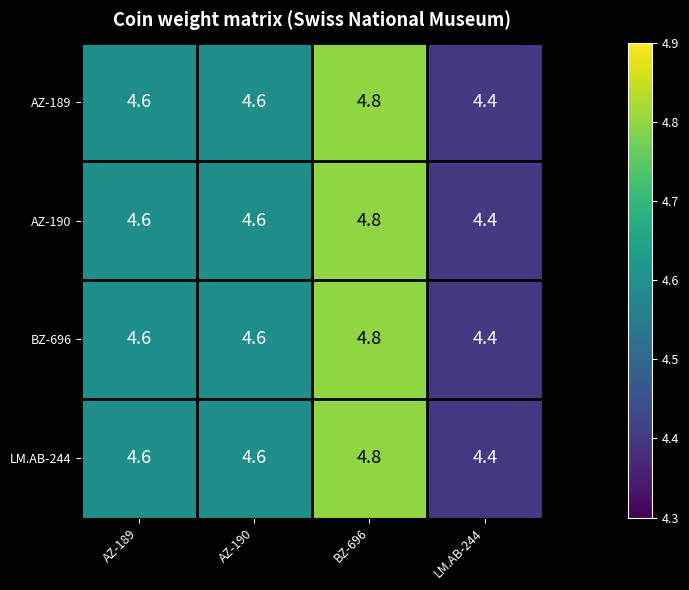

Count the AZ-189 values in the range 4 to 5.

4